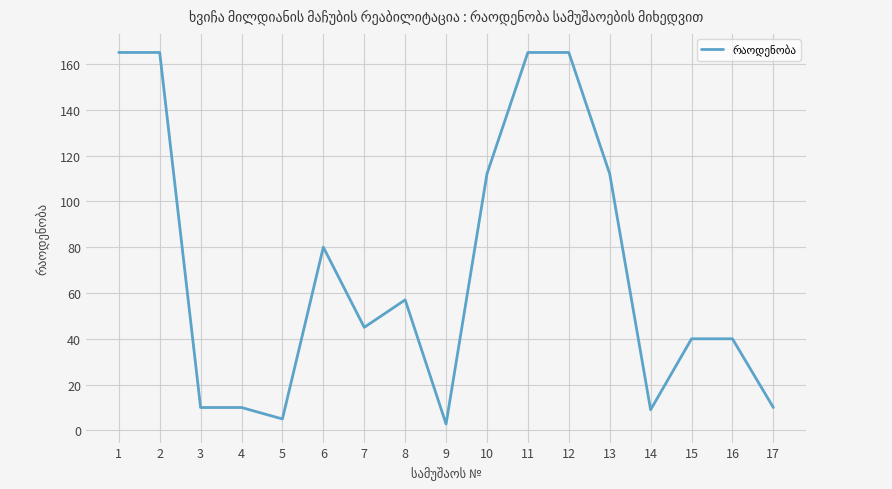

What is the maximum value shown in the chart?

165.0